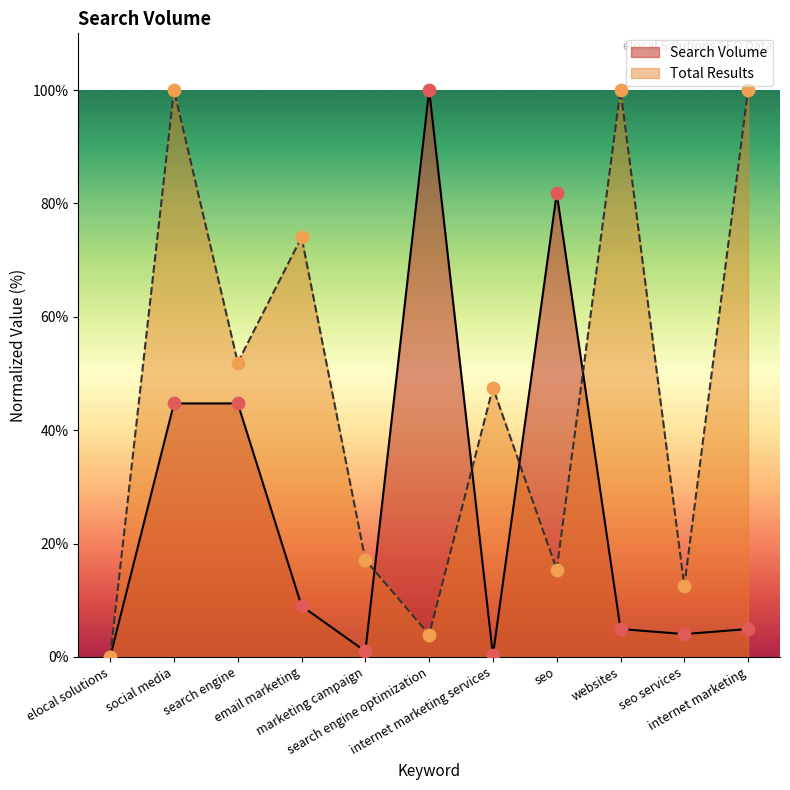

At which category is the sum across all series the highest?

social media